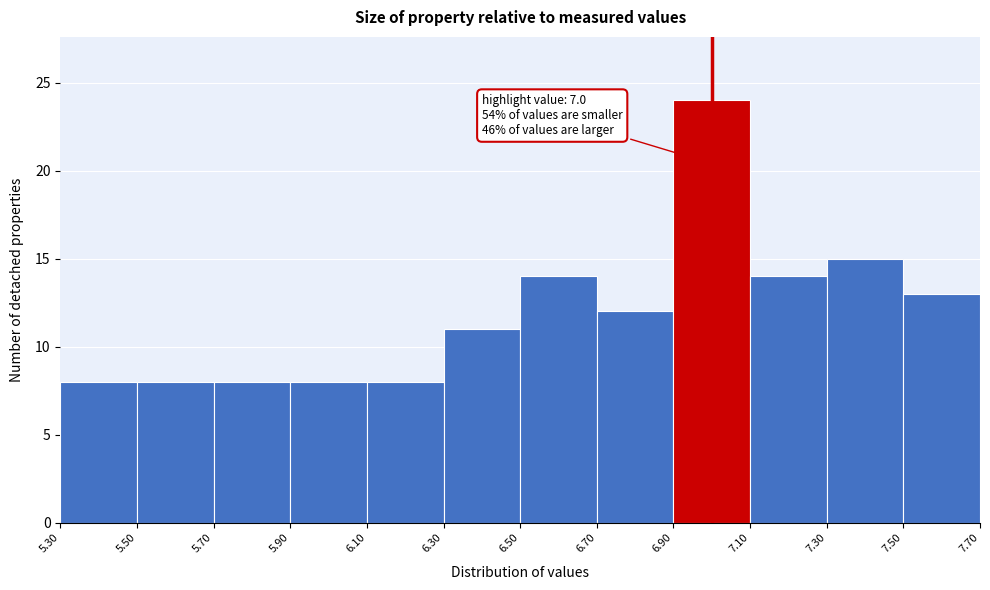

Over which range of the x-axis is the bar tallest?

6.90 to 7.10